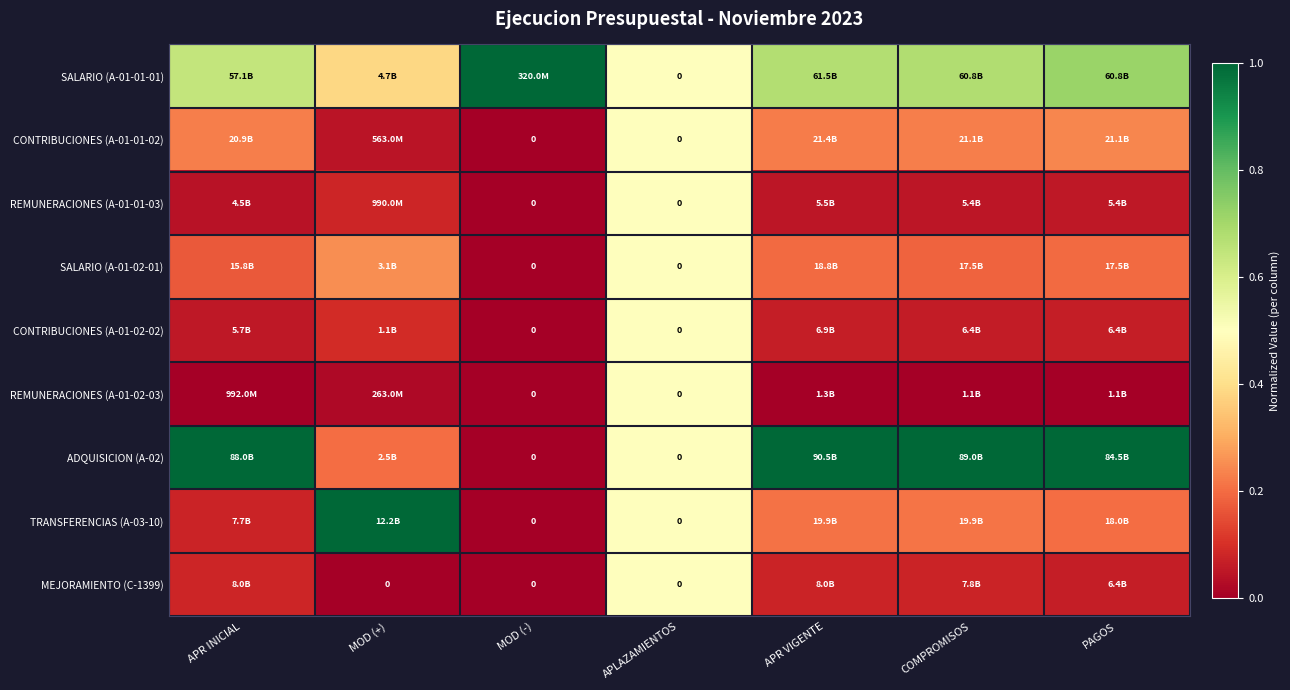

Which series has the largest range (max minus min)?

ADQUISICION (A-02)